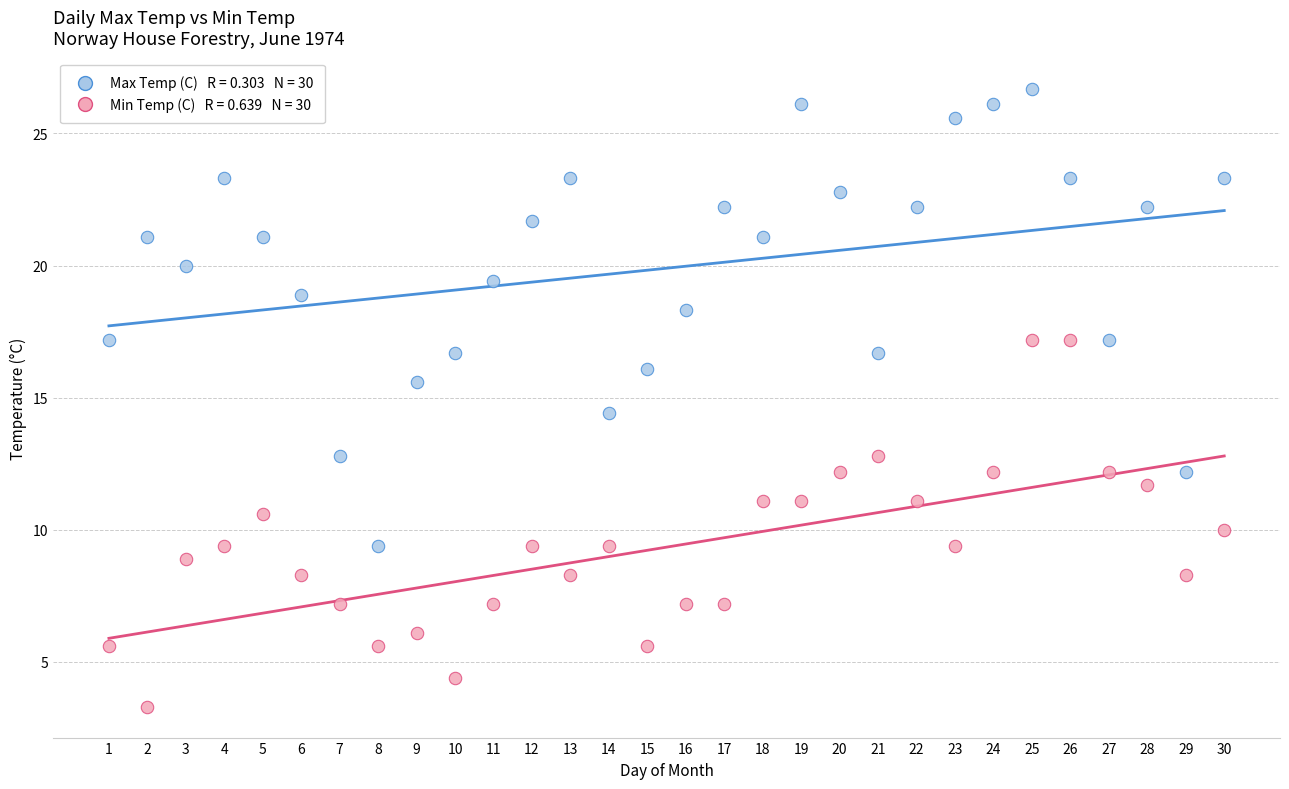

Across all data points, what is the range of Y values (max minus min)?

23.4